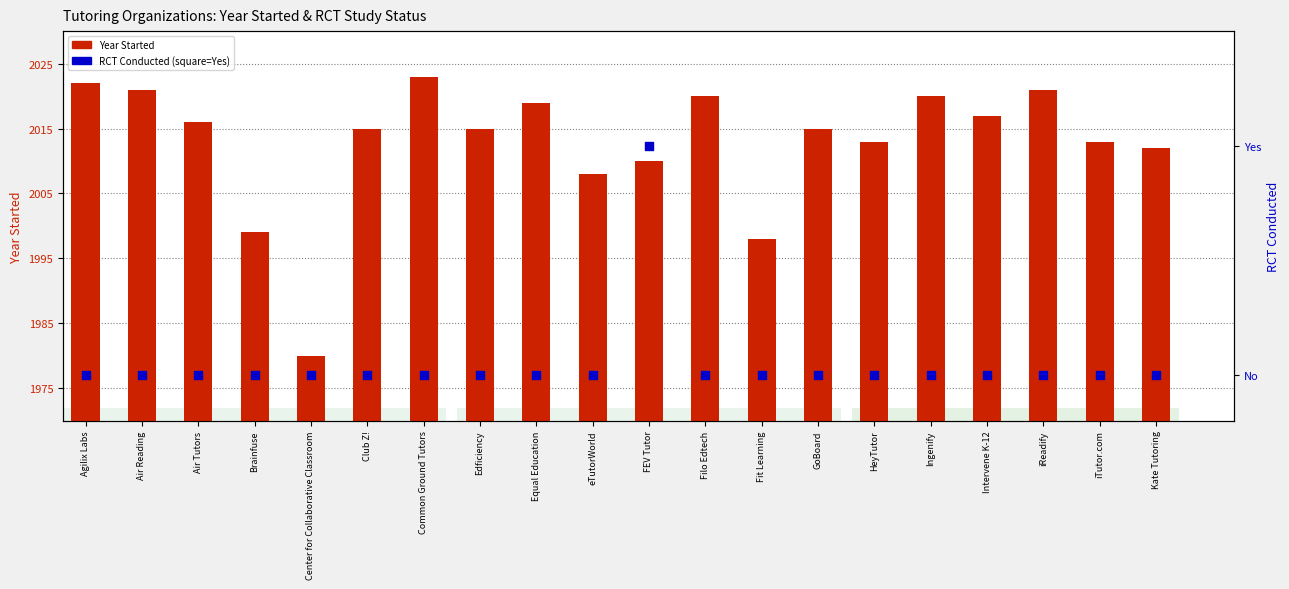

Which series contains the highest Y value?

Year Started